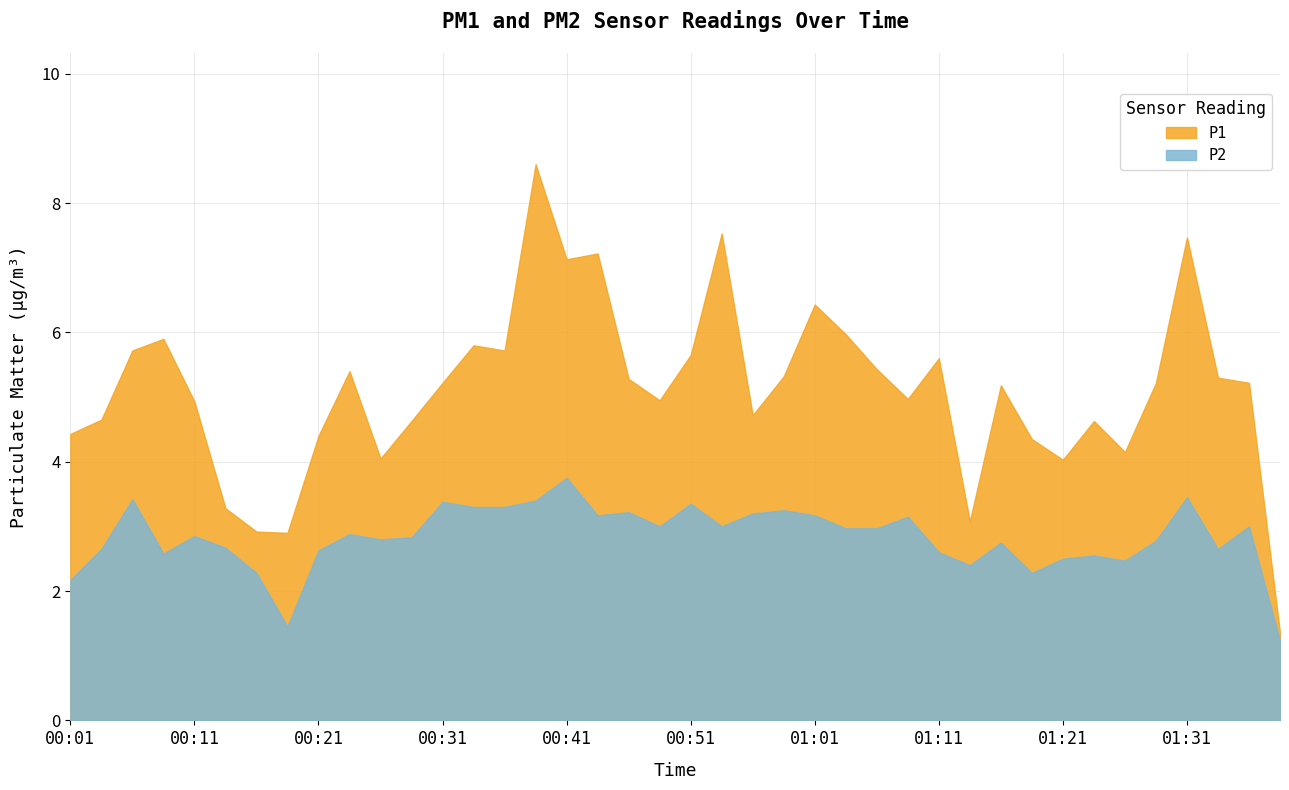

At which category is the sum across all series the highest?

00:38